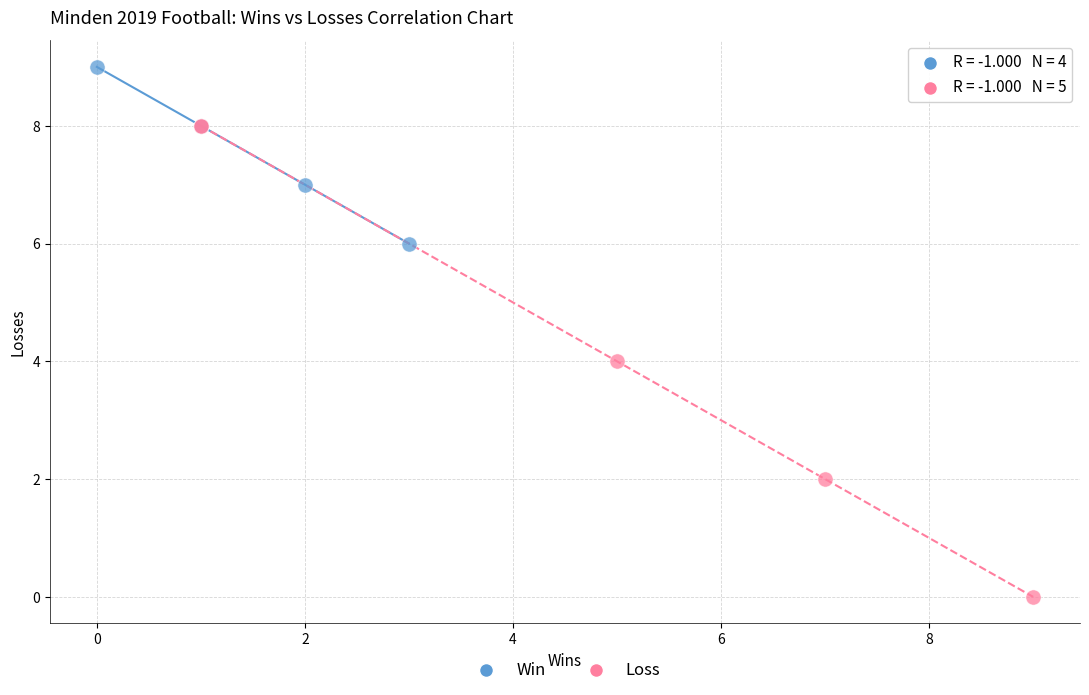

Which series reaches the maximum Y coordinate?

Win